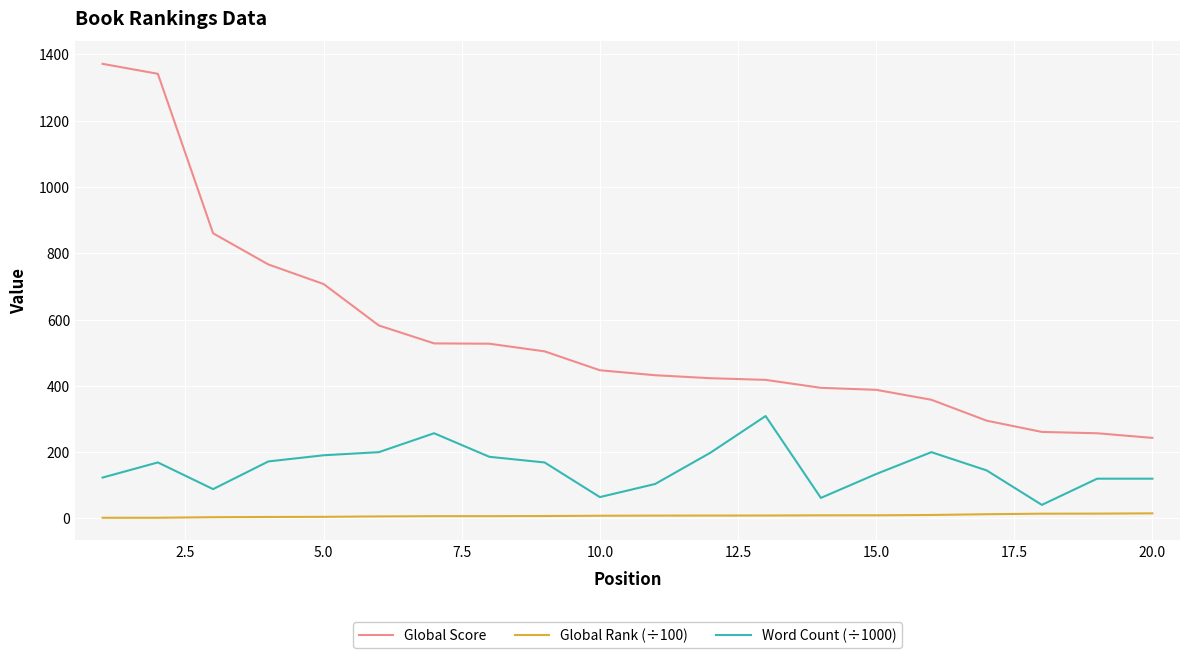

How many lines are shown in the chart?

3